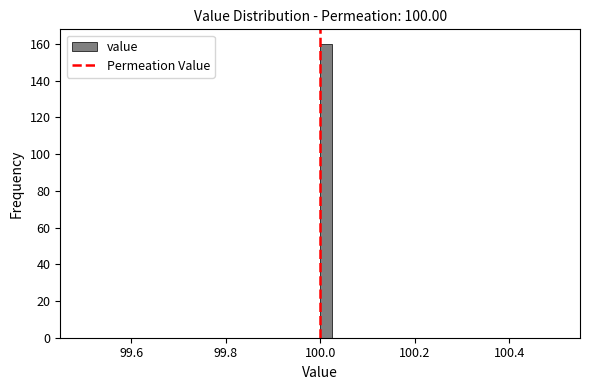

Around what value on the x-axis is the tallest bar? Give the approximate position of its centre, as read against the axis.

100.02